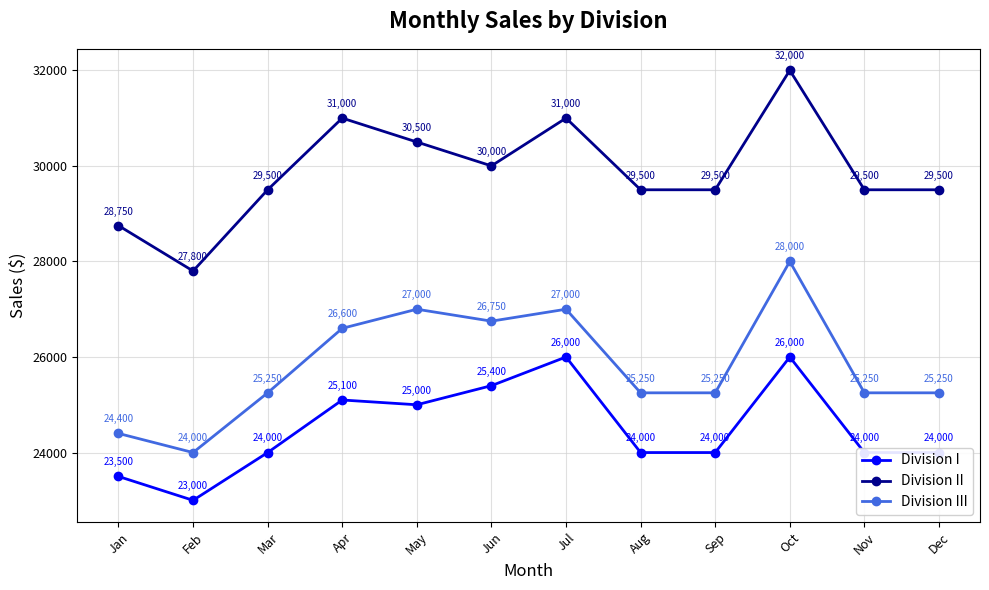

List the series in order of their peak value, highest first.

Division II, Division III, Division I